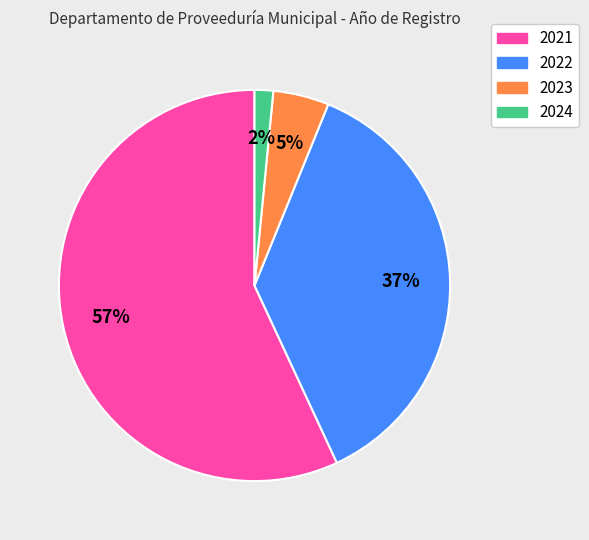

Combined, do 2023 and 2024 account for over 50%?

No